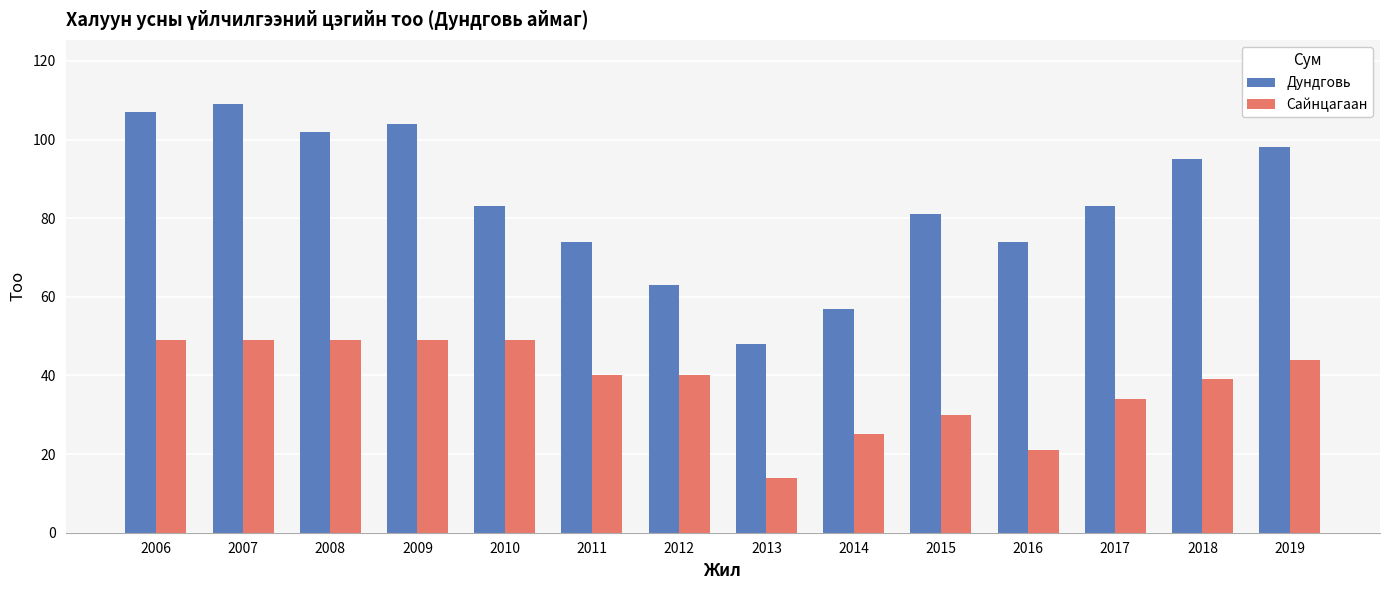

The Сайнцагаан series shows 49 at 2006. True or false?

True